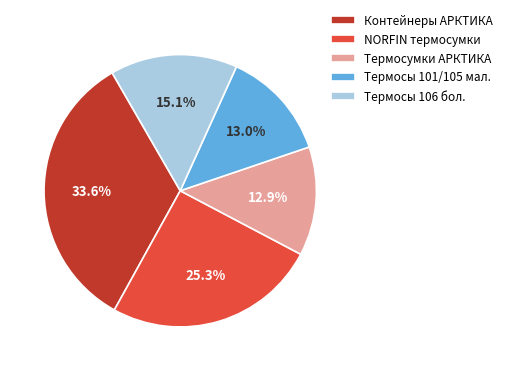

What percentage do Термосы 101/105 мал. and NORFIN термосумки together represent?

38.3%